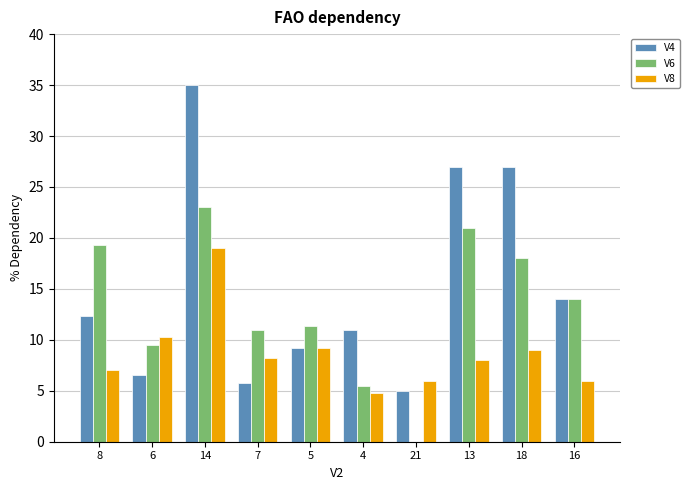

True or false: V8 has a value of 7.0 at 8.

True